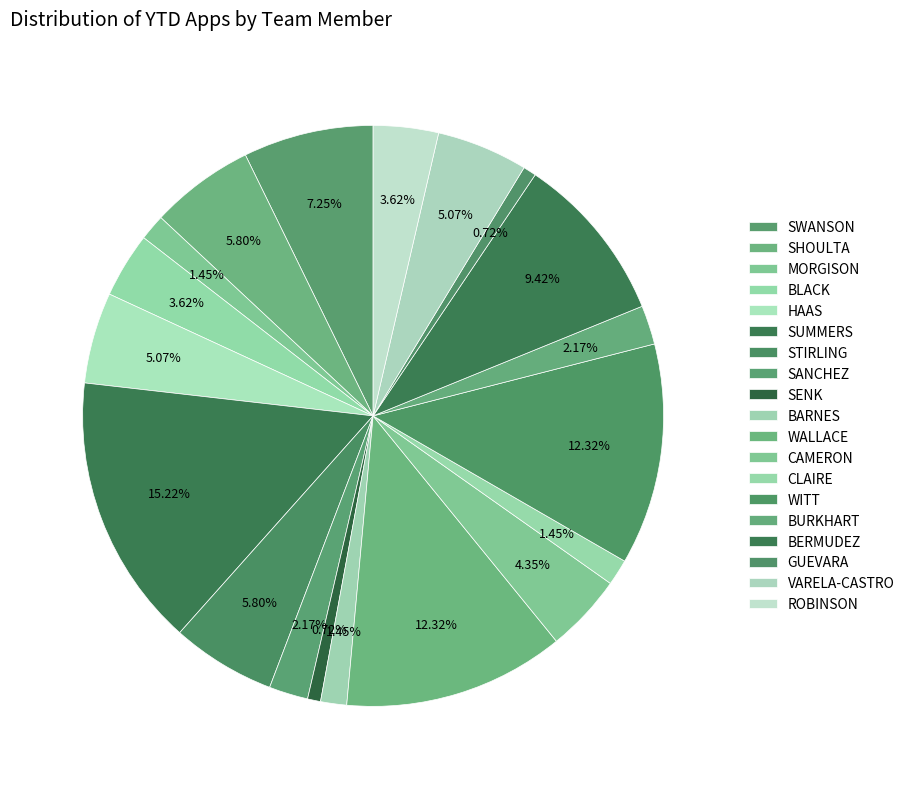

Does GUEVARA represent more than half of the total?

No